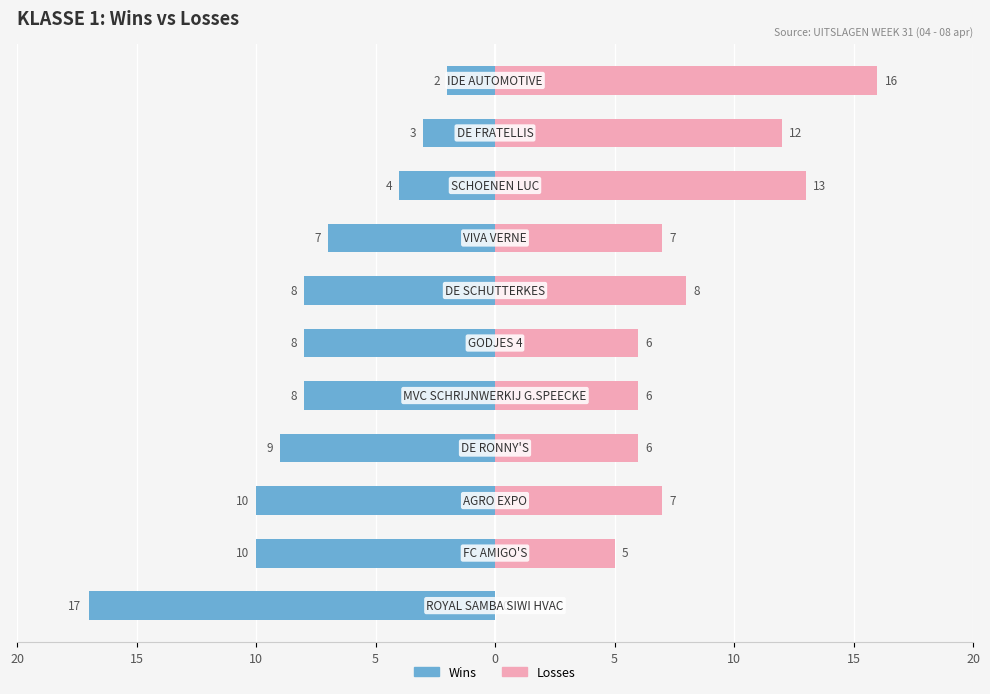

The Losses series shows 7 at 10. True or false?

True